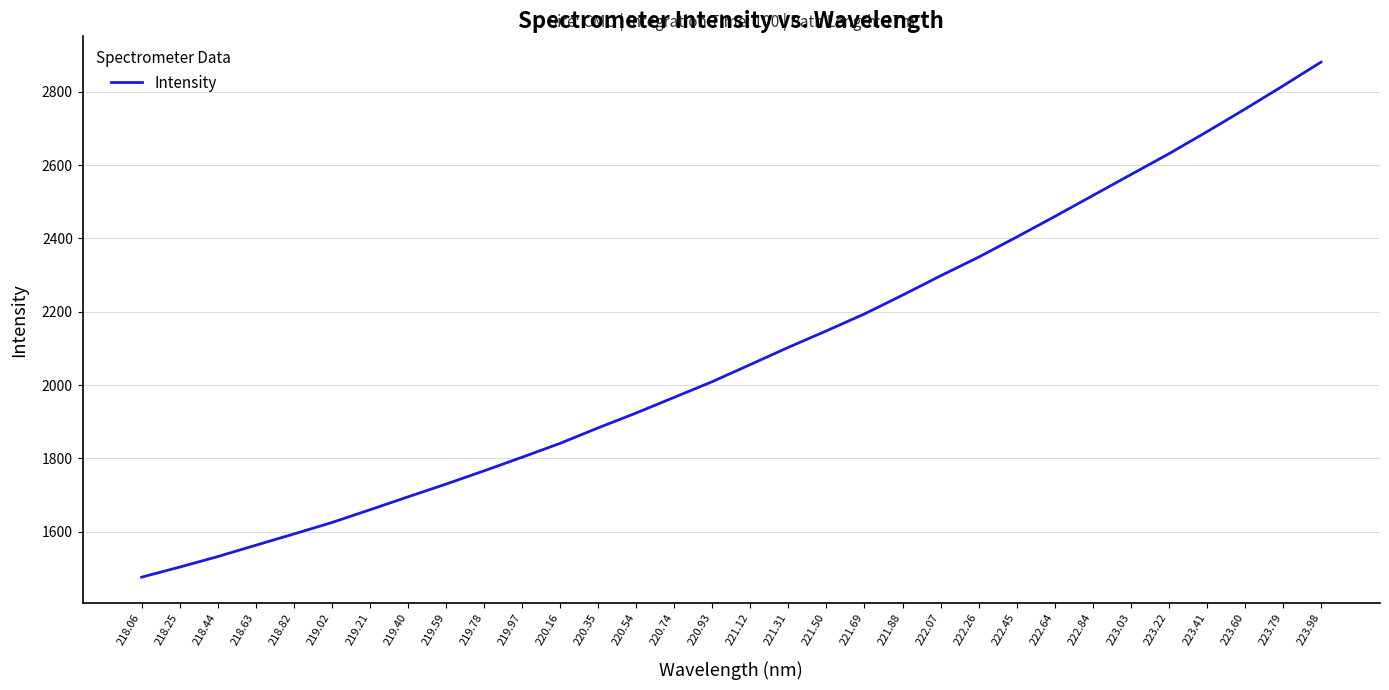

Which category has the lowest value across all series?

218.06